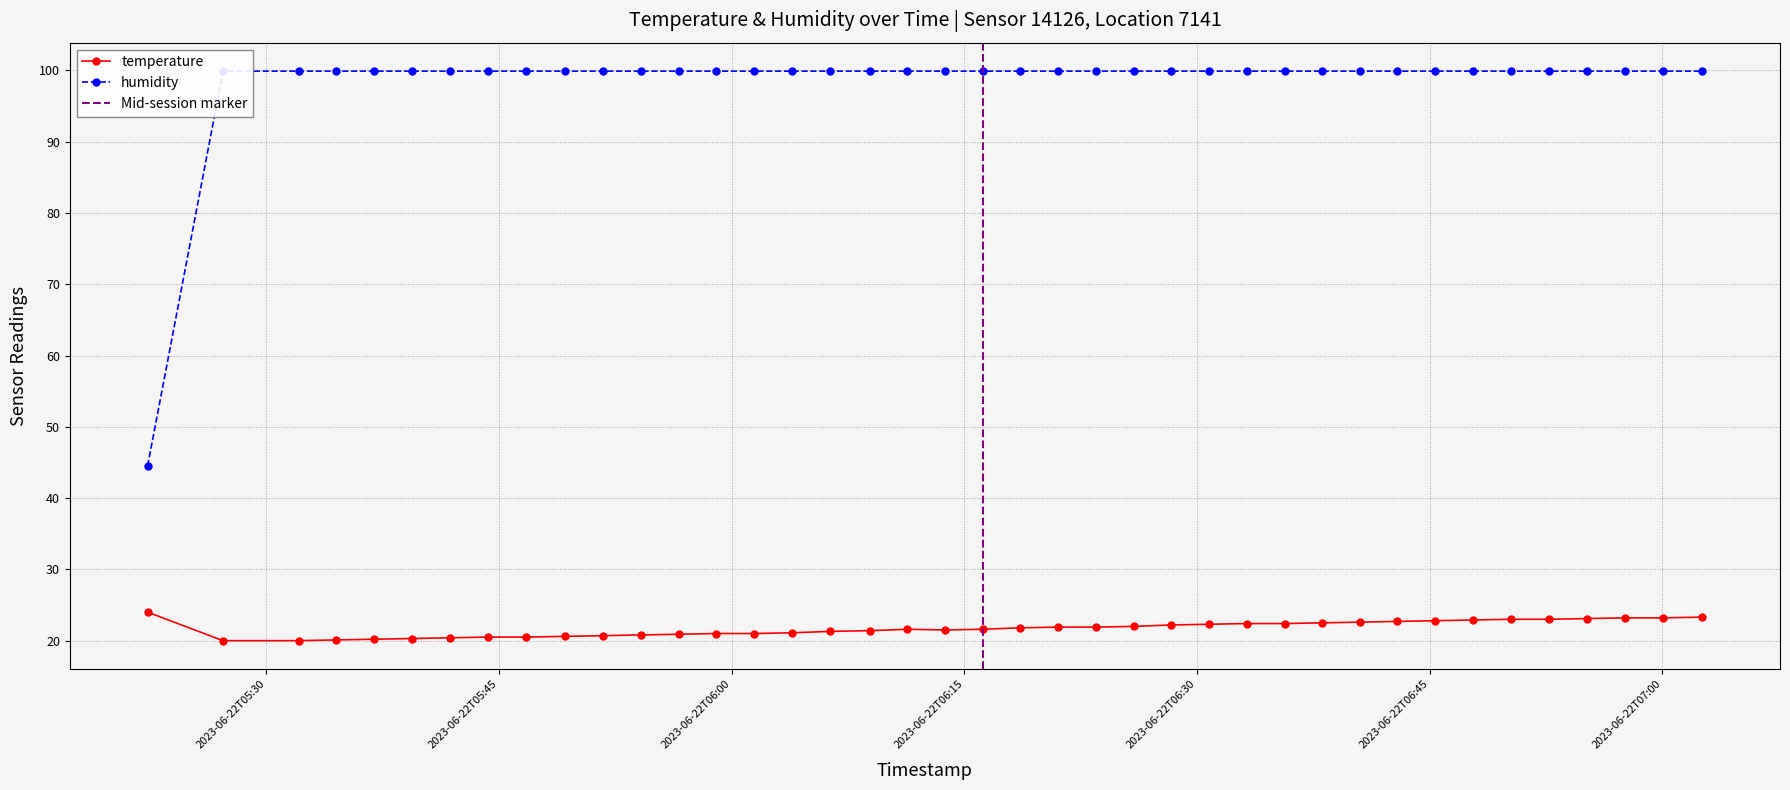

At 2023-06-22T06:18:36, list the series in order from largest to smallest.

humidity, temperature